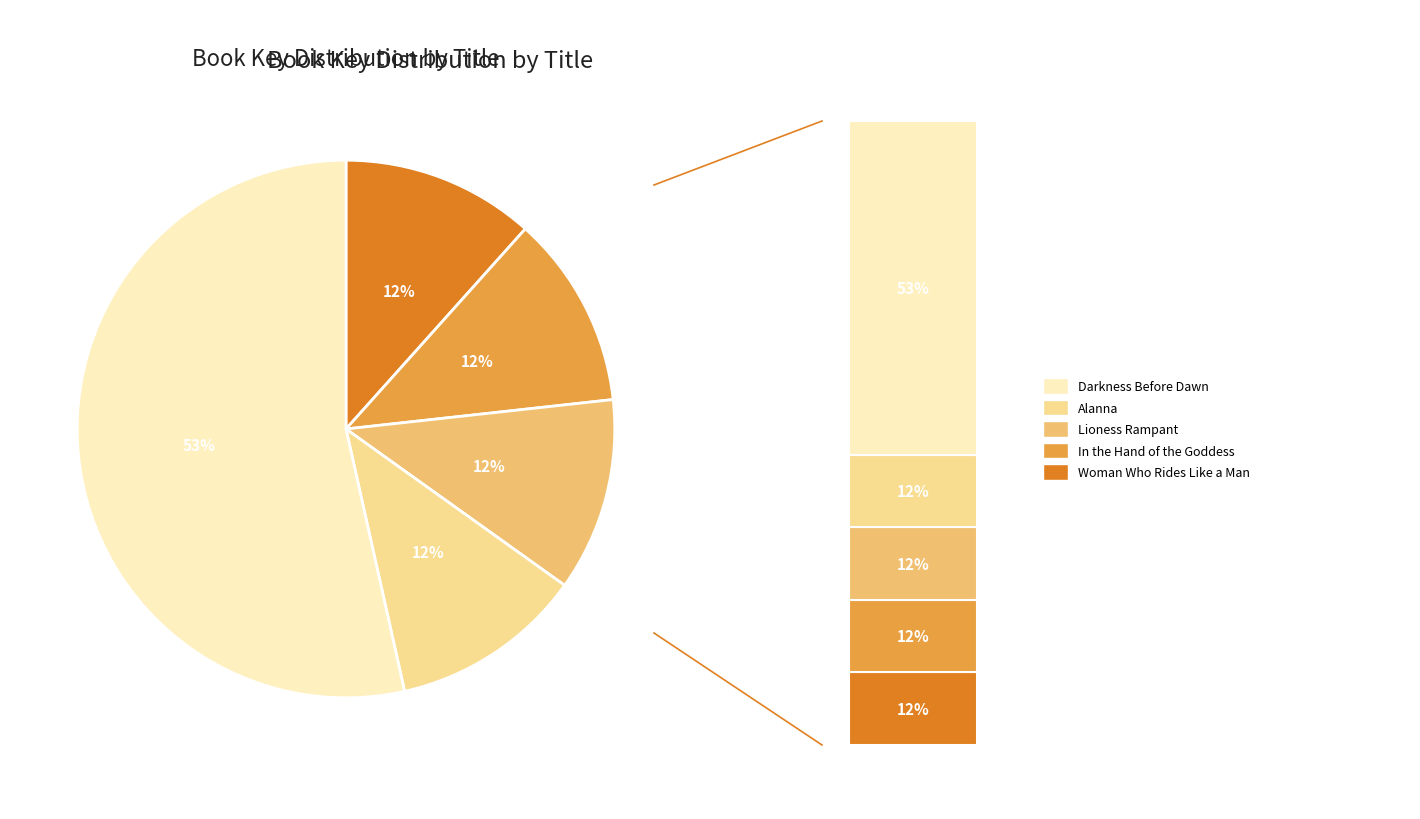

Rank the categories by value from lowest to highest.

Alanna, In the Hand of the Goddess, Lioness Rampant, Woman Who Rides Like a Man, Darkness Before Dawn